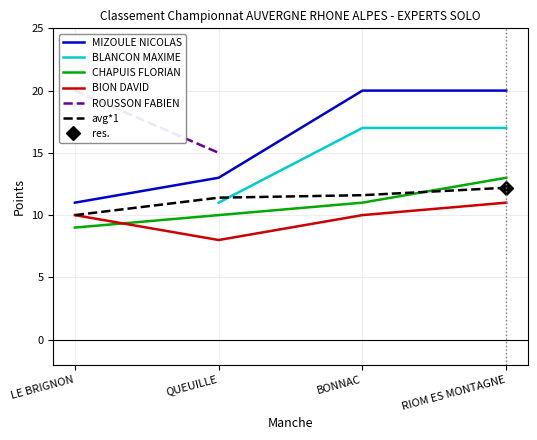

What is the difference between the maximum and minimum values in the BION DAVID series?

3.0